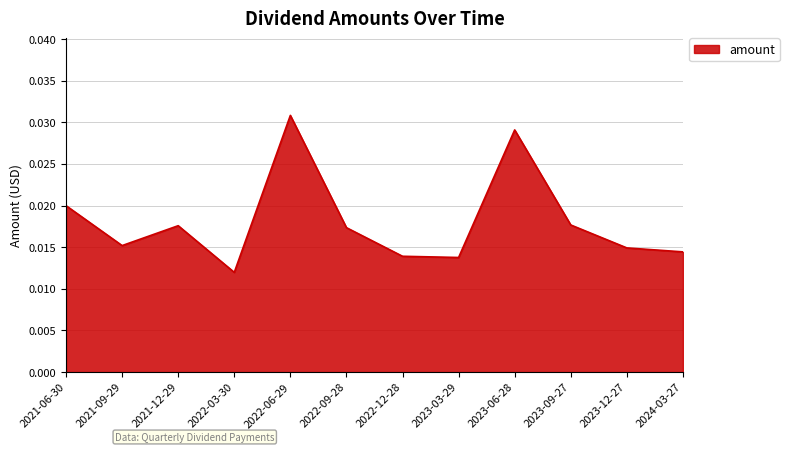

At which category does the chart reach its peak across all series?

2022-06-29